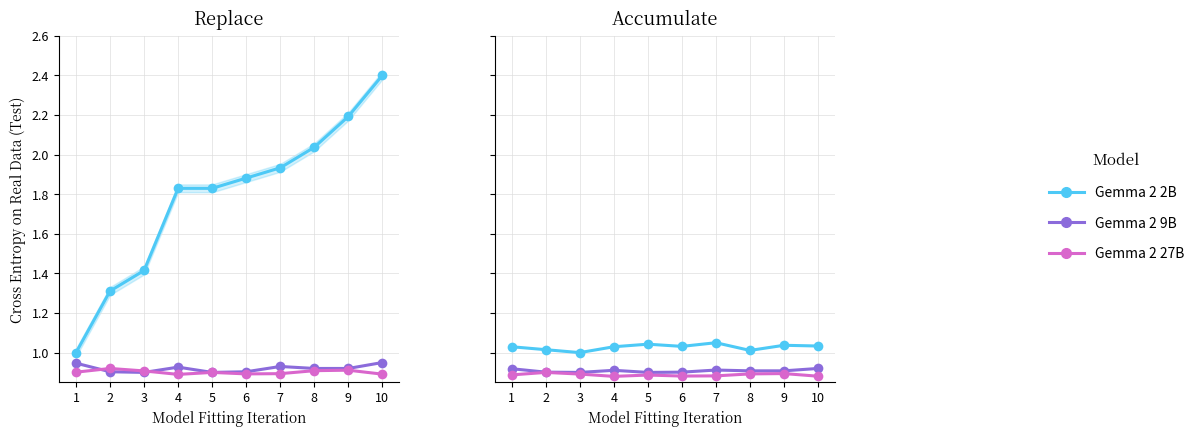

At which category does the chart reach its minimum across all series?

4